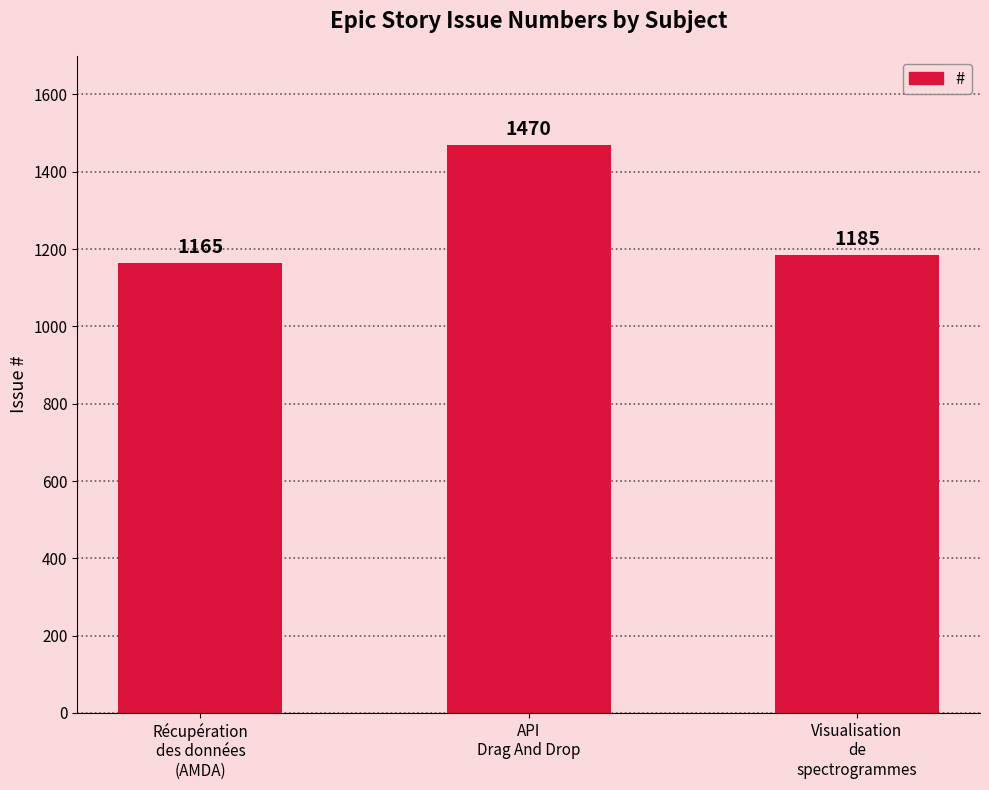

What is the average value?

1273